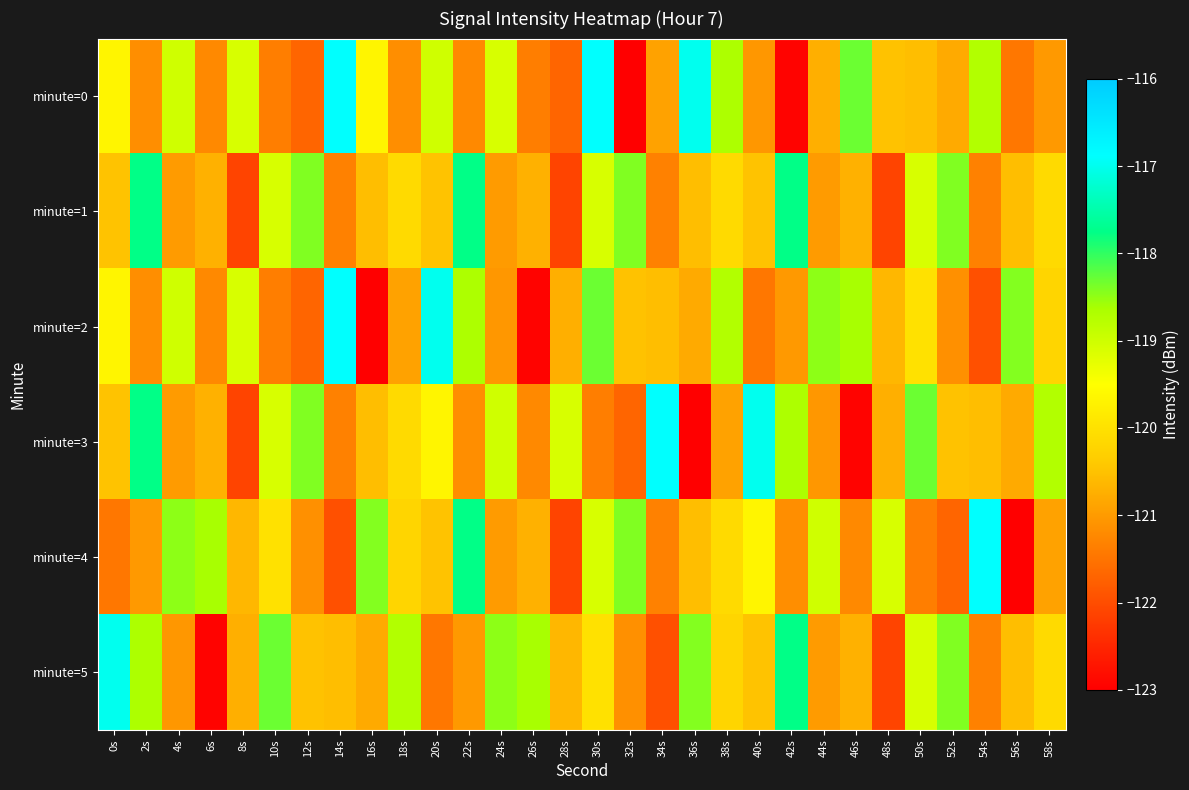

Rank the series at 4s from highest to lowest value.

minute=4, minute=0, minute=2, minute=1, minute=3, minute=5